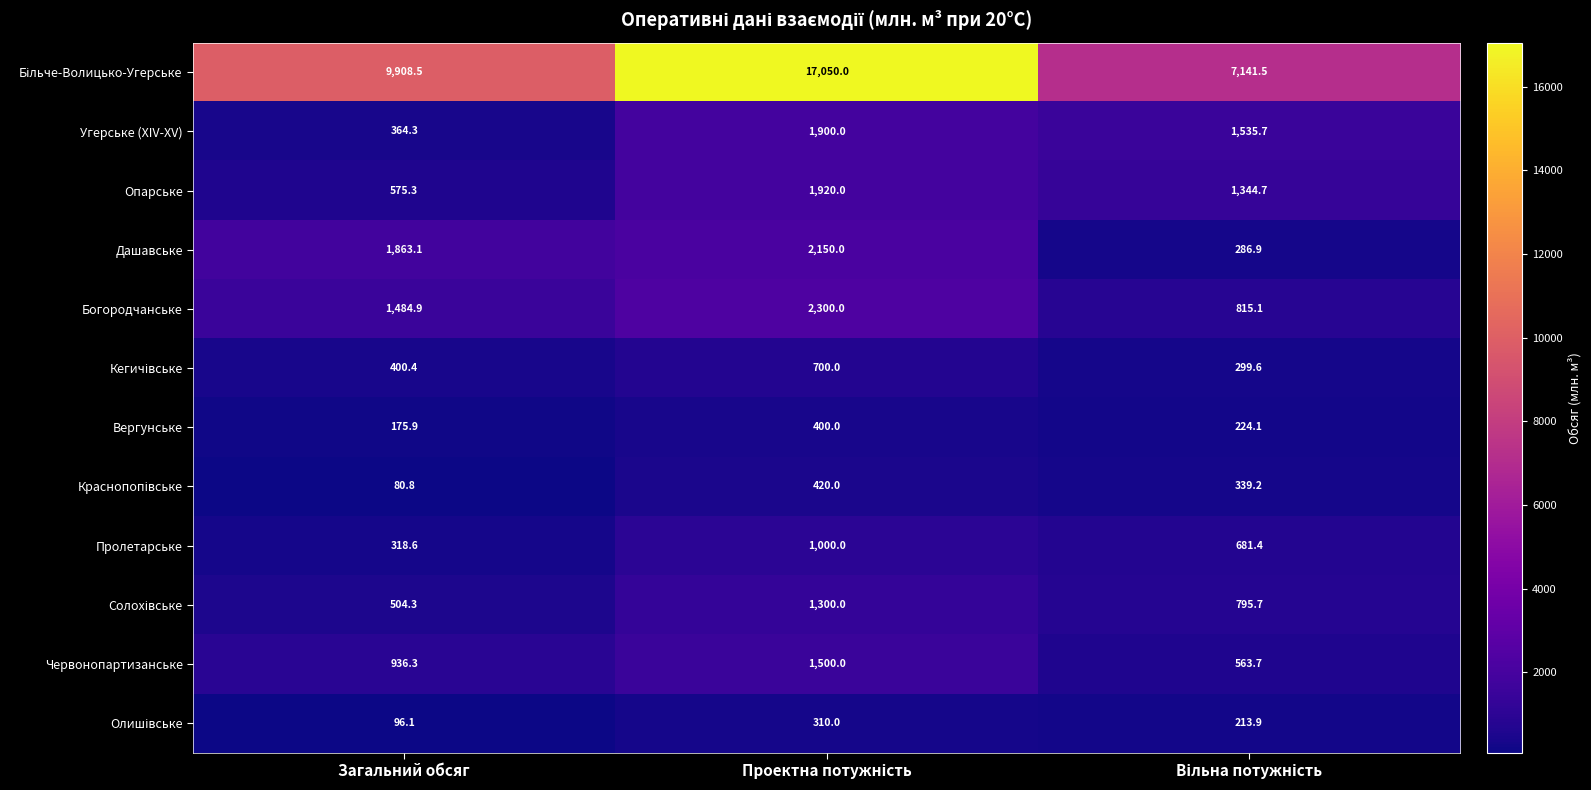

What is the average value of the Угерське (XIV-XV) series?

1266.7